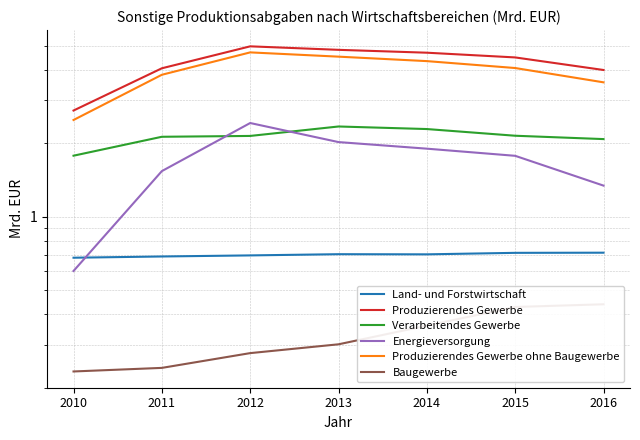

Is this an area chart (filled region under the line)?

No